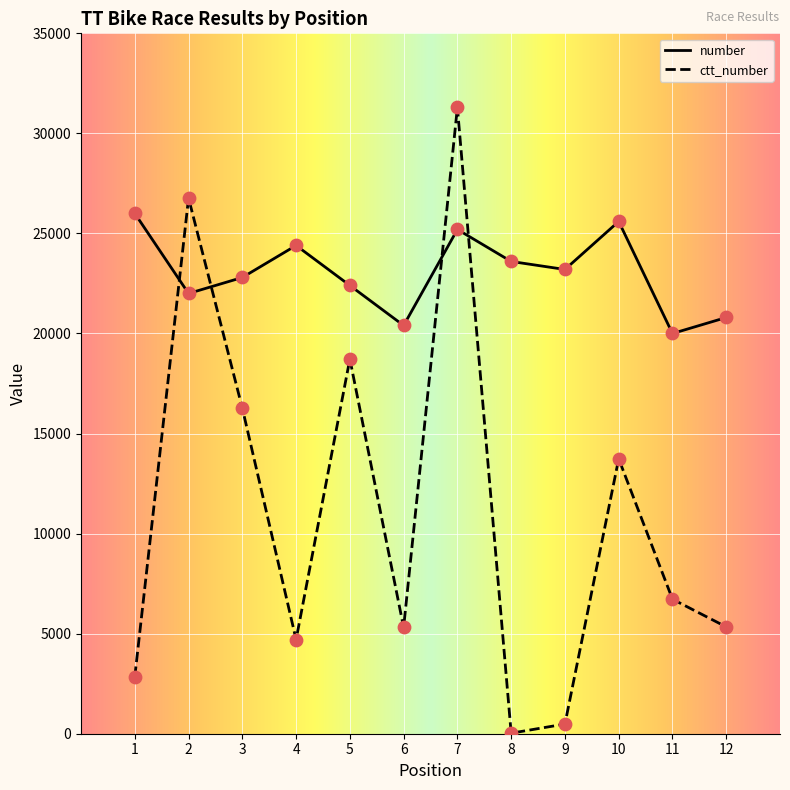

Between 9 and 11, which series saw the biggest shift?

ctt_number